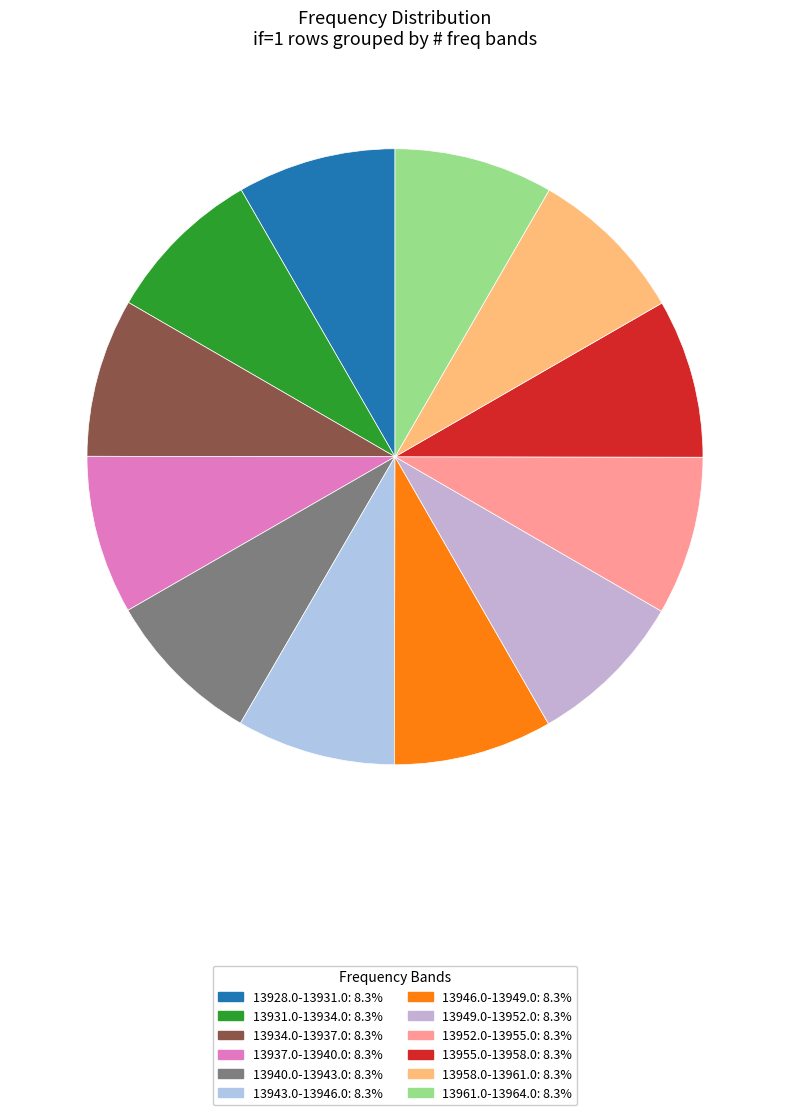

How many segments does this pie chart have?

12